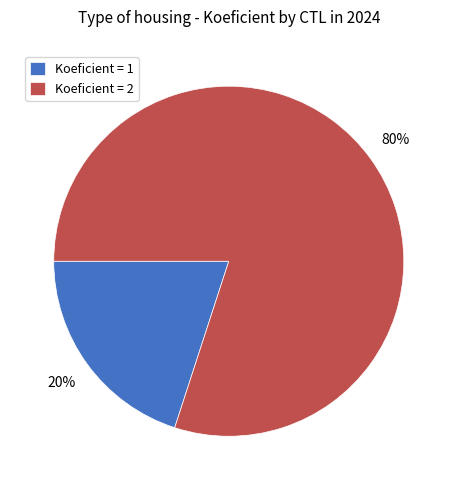

To the nearest percent, what is the difference between the largest and smallest slice percentages?

60%